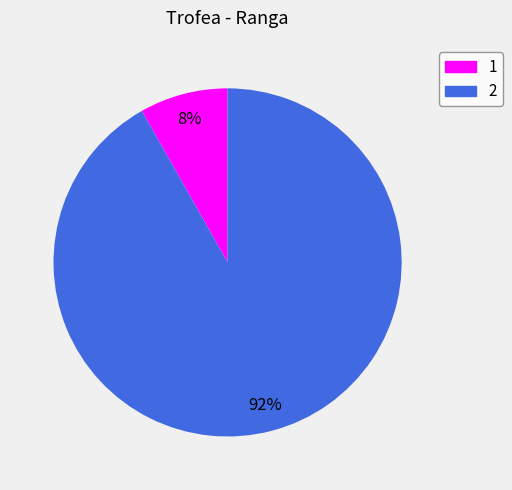

Between 1 and 2, which is larger?

2